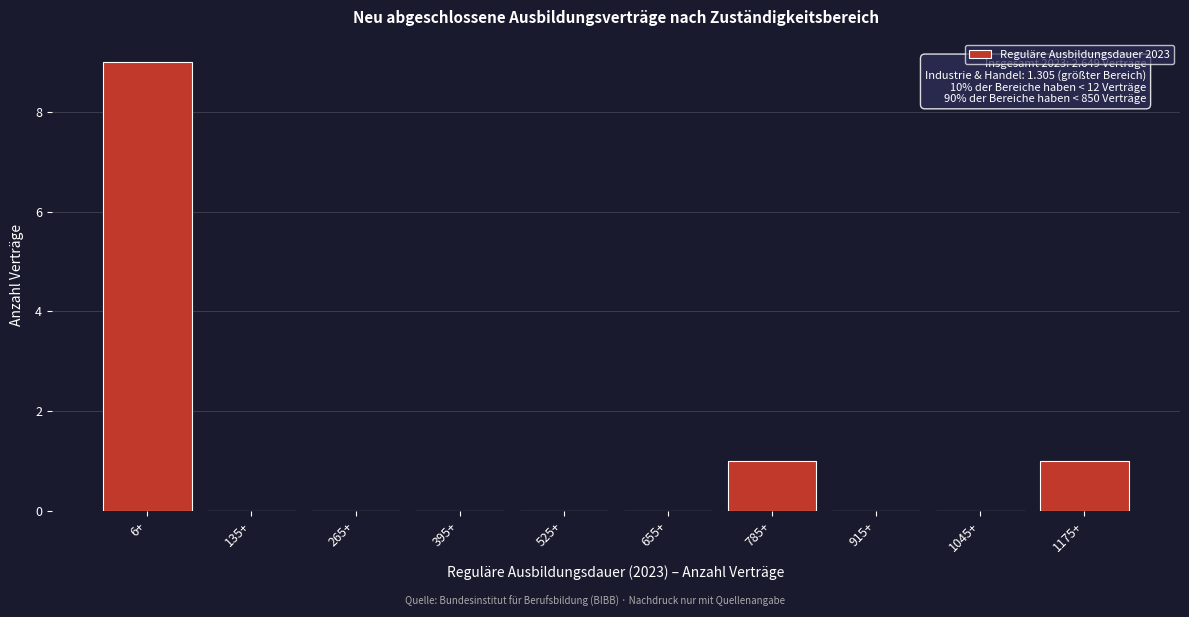

Reading left to right, list all the values displayed in this chart.

6+=9	135+=0	265+=0	395+=0	525+=0	655+=0	785+=1	915+=0	1045+=0	1175+=1